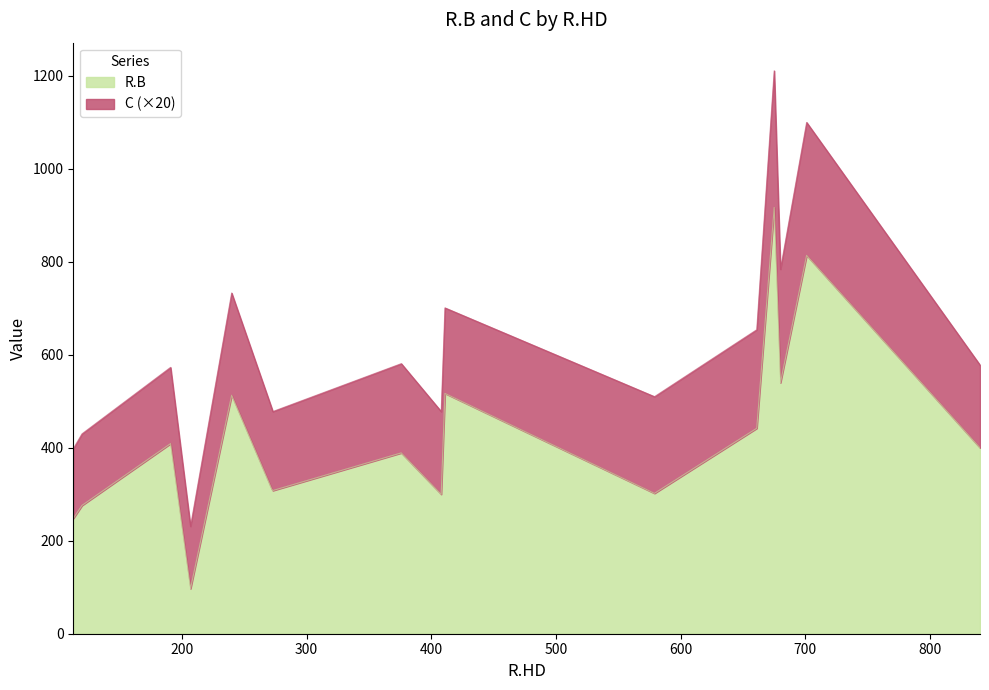

What is the difference between the highest and lowest values at 240?

502.0